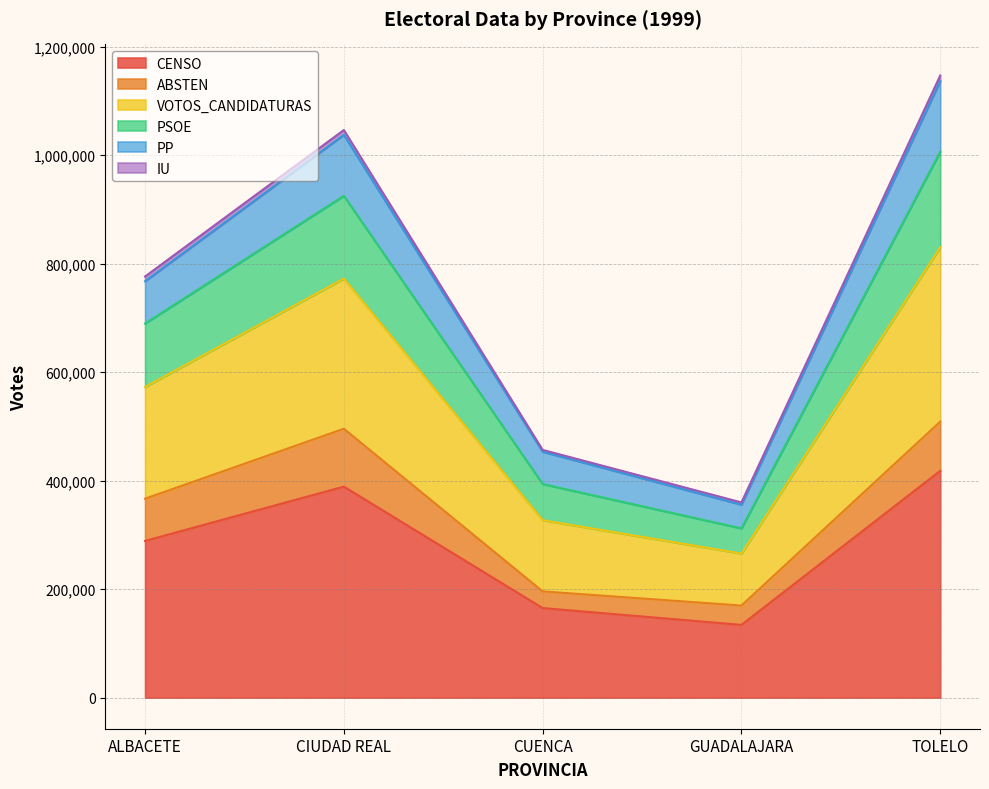

The CENSO series shows 98582 at ALBACETE. True or false?

False